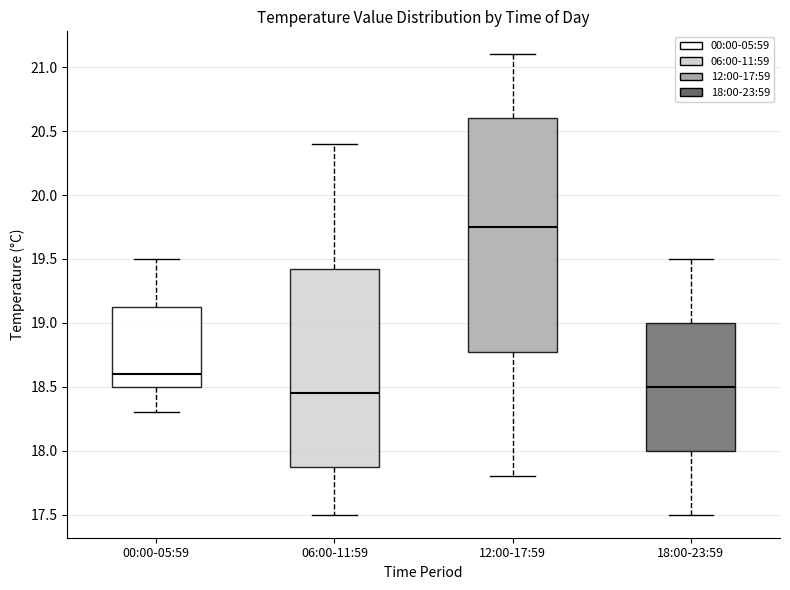

Reading left to right, transcribe this box plot: for each box, give where its median line is, the range the box spans, and where its two whiskers end, as read against the y-axis. The values are not printed on the chart, so give them approximately, as read against the axis.

00:00-05:59: median 18.60, box 18.50 to 19.15, whiskers 18.30 to 19.50
06:00-11:59: median 18.45, box 17.90 to 19.45, whiskers 17.50 to 20.40
12:00-17:59: median 19.75, box 18.80 to 20.60, whiskers 17.80 to 21.10
18:00-23:59: median 18.50, box 18.00 to 19.00, whiskers 17.50 to 19.50